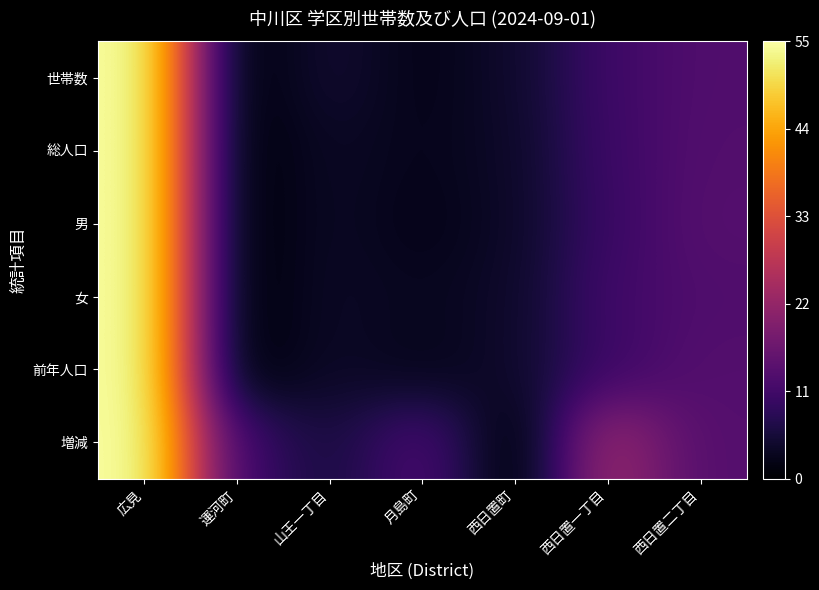

Which has a higher value, 運河町 or 西日置二丁目?

西日置二丁目